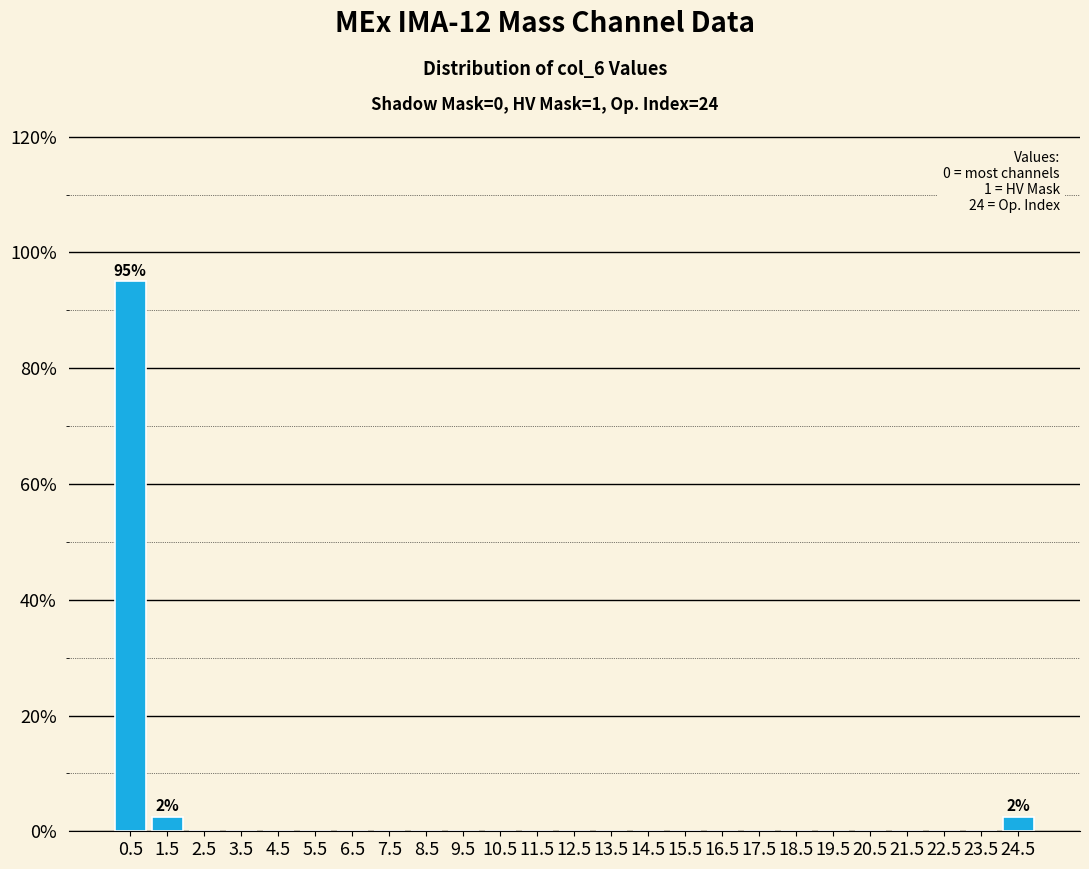

Which range on the x-axis has the tallest bar?

0 to 1